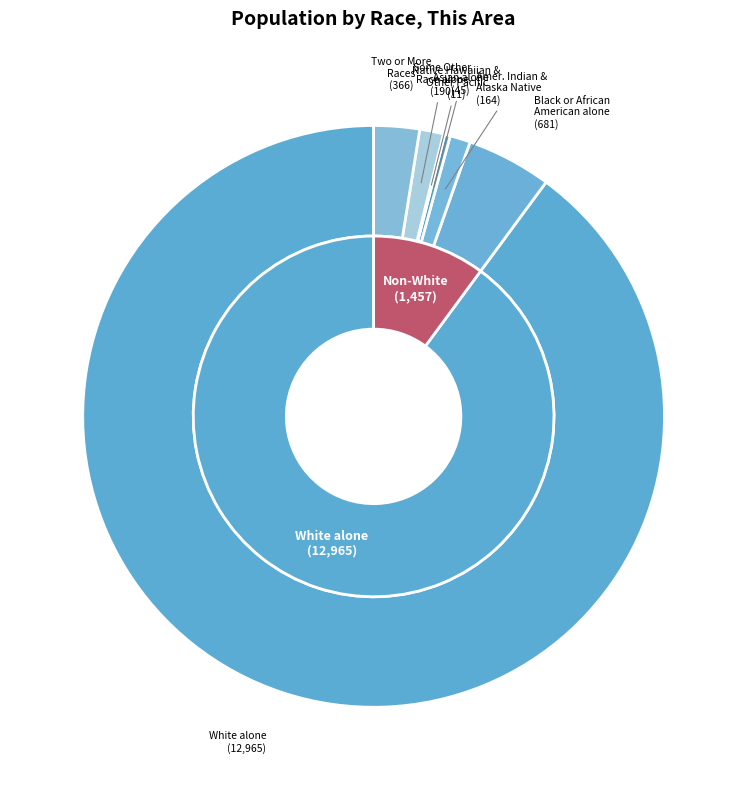

True or false: American Indian and Alaska Native accounts for 10% of the total.

False